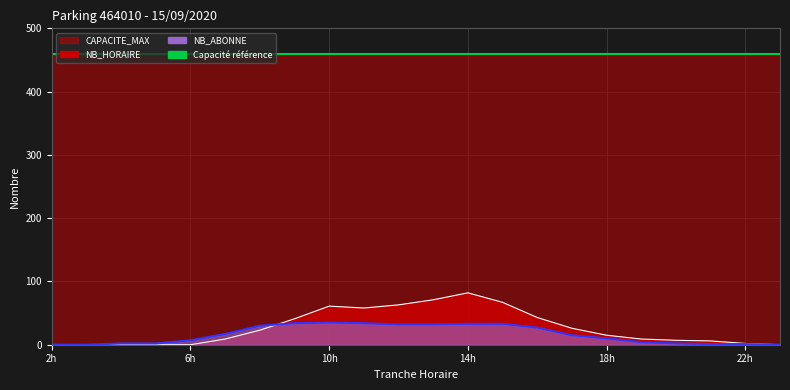

What is the value of the NB_HORAIRE point at the 19th from the left?

7